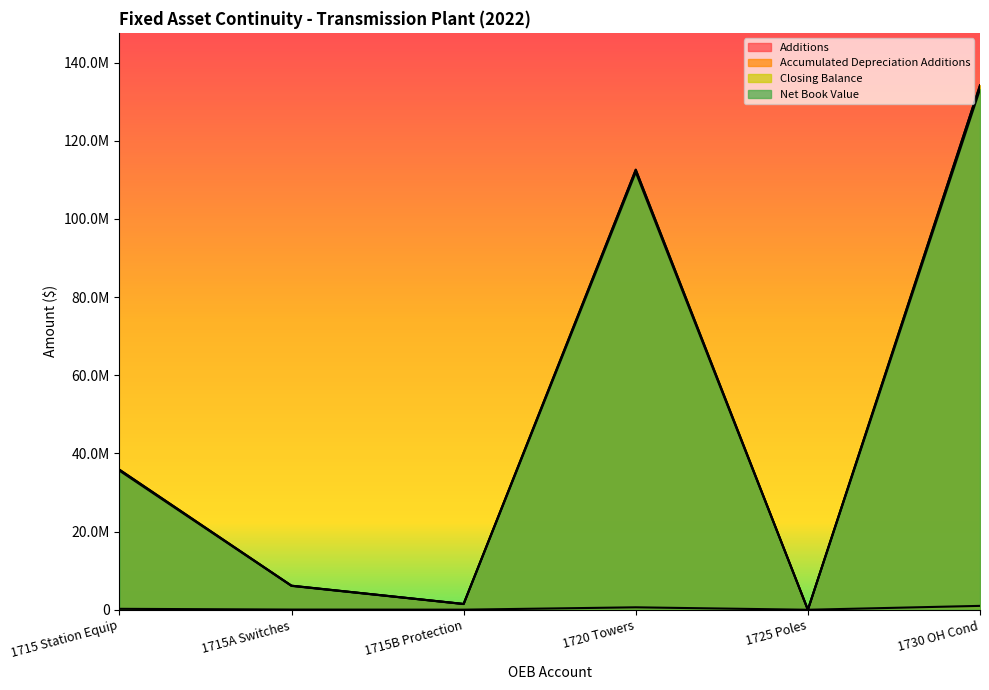

What is the sum of all Closing Balance values?

290311326.1